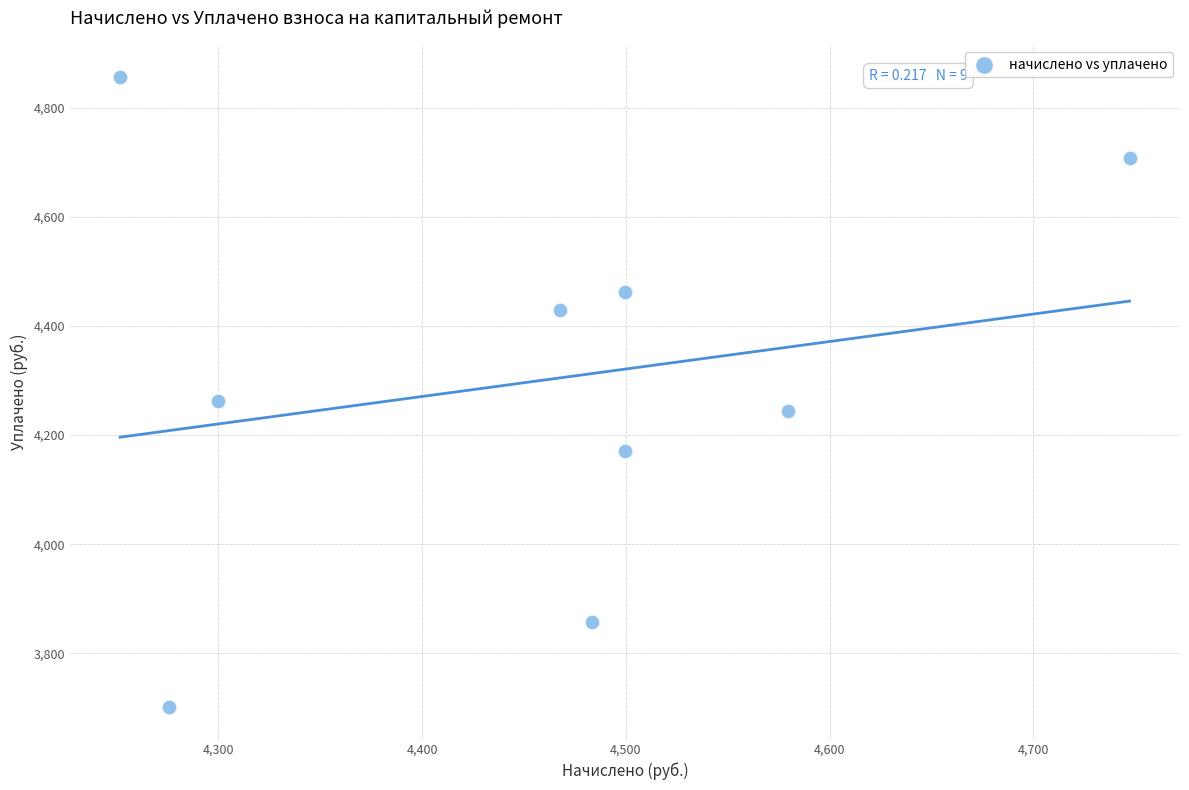

What Y value in the scatter plot is closest to 4278?

4263.1